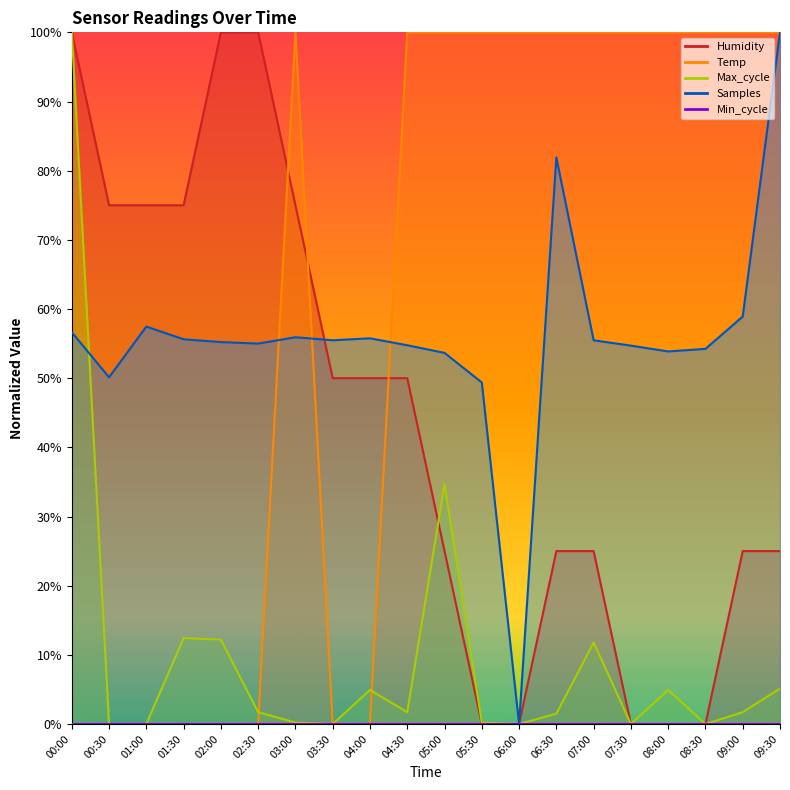

Does the chart have visible grid lines?

No